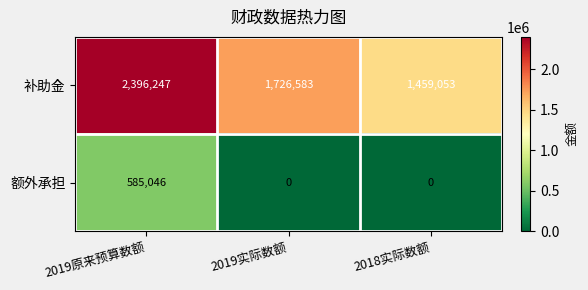

Reading left to right, transcribe all the data shown in this chart.

补助金: 2019原来预算数额=2396247	2019实际数额=1726583	2018实际数额=1459053
额外承担: 2019原来预算数额=585046	2019实际数额=0	2018实际数额=0